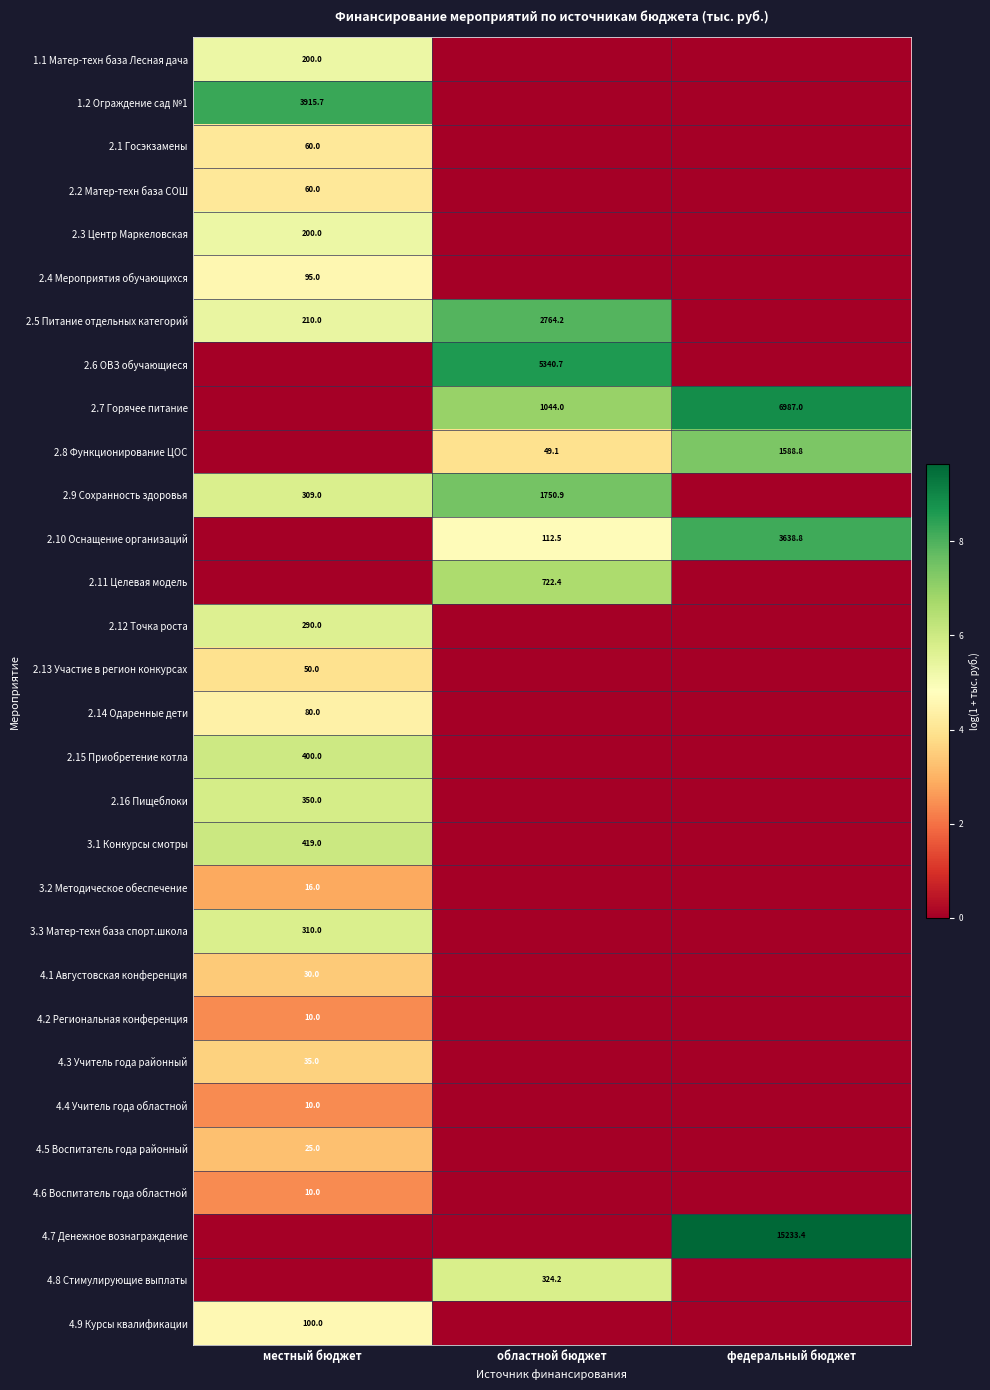

Is it true that 4.3 Учитель года районный equals 35.0 at местный бюджет?

True